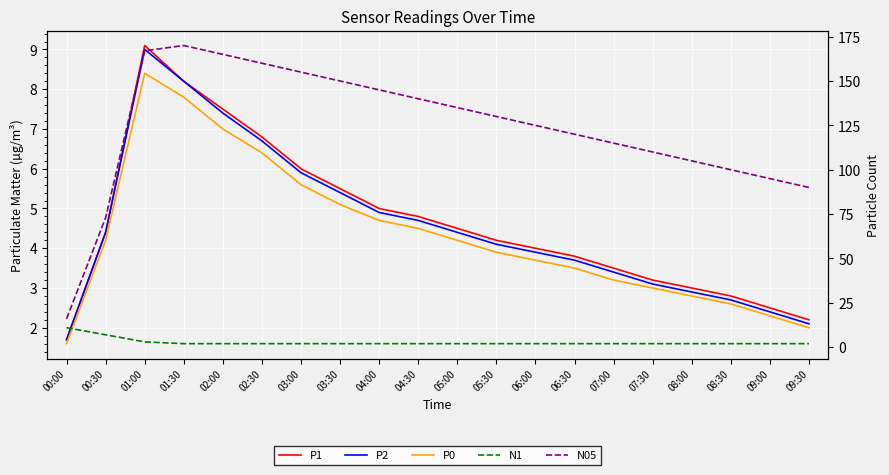

At which label does P1 reach its peak?

01:00